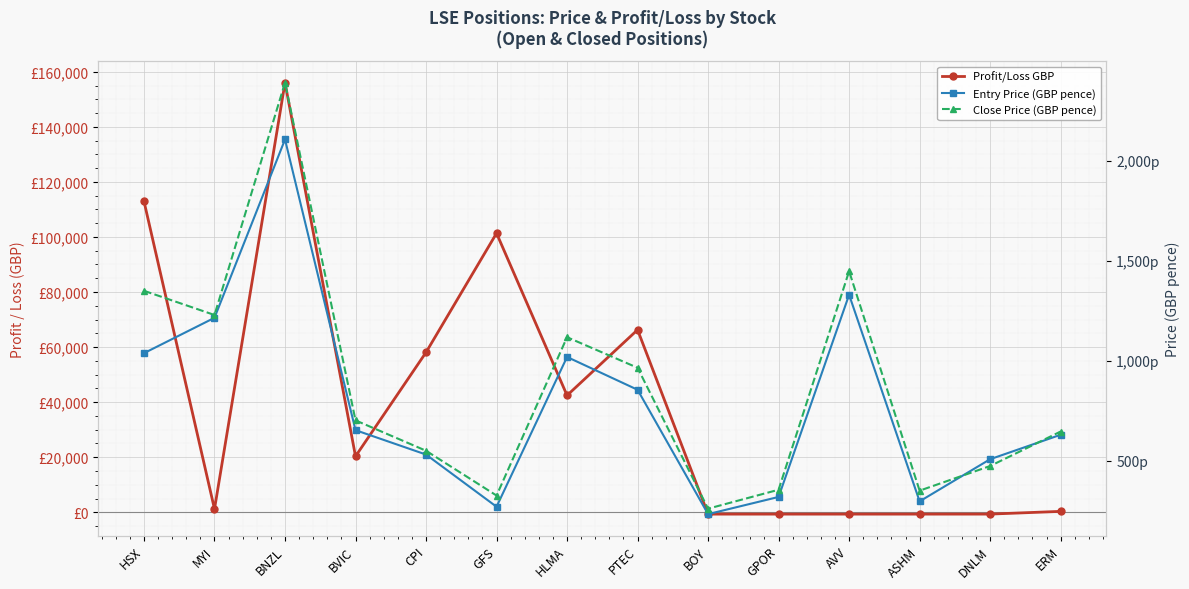

At which category does Entry Price (GBP pence) reach its first local valley?

GFS